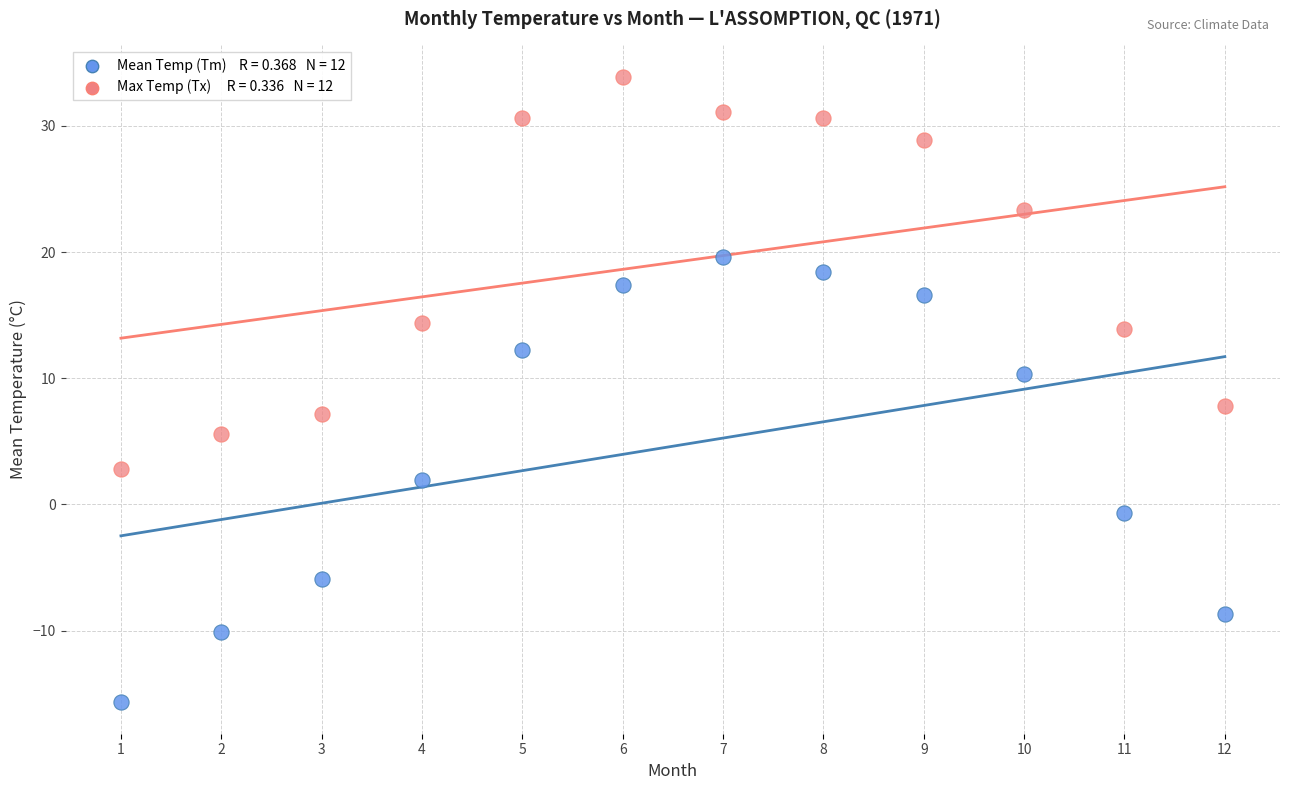

Across all data points, what is the range of Y values (max minus min)?

49.6